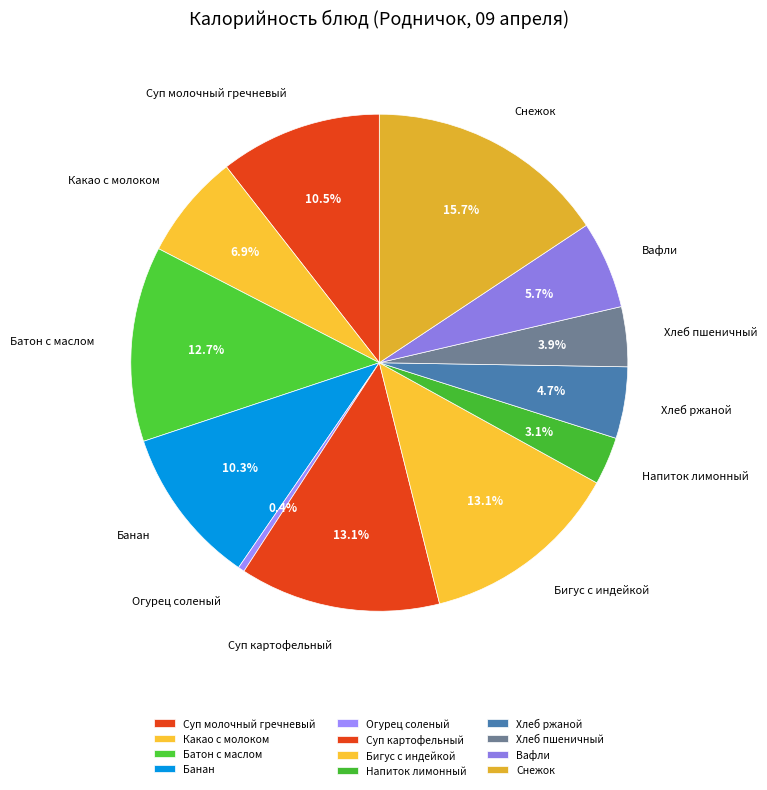

Between Хлеб пшеничный and Суп картофельный, which is larger?

Суп картофельный